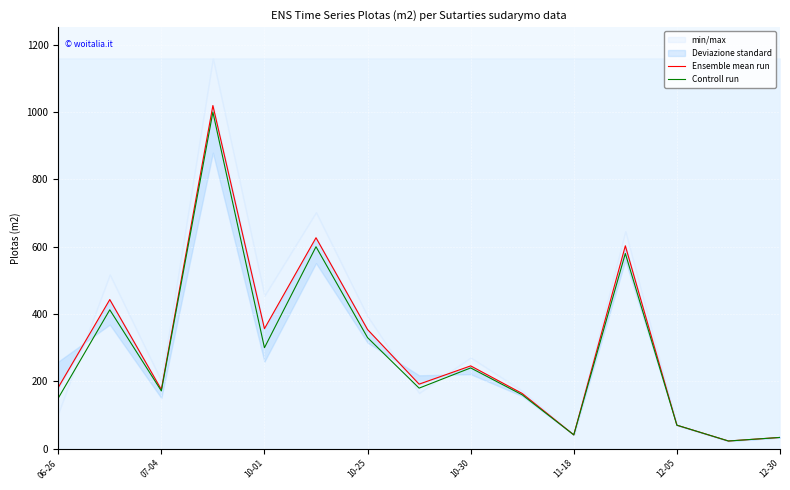

The Controll run series shows 150.0 at 06-26. True or false?

True